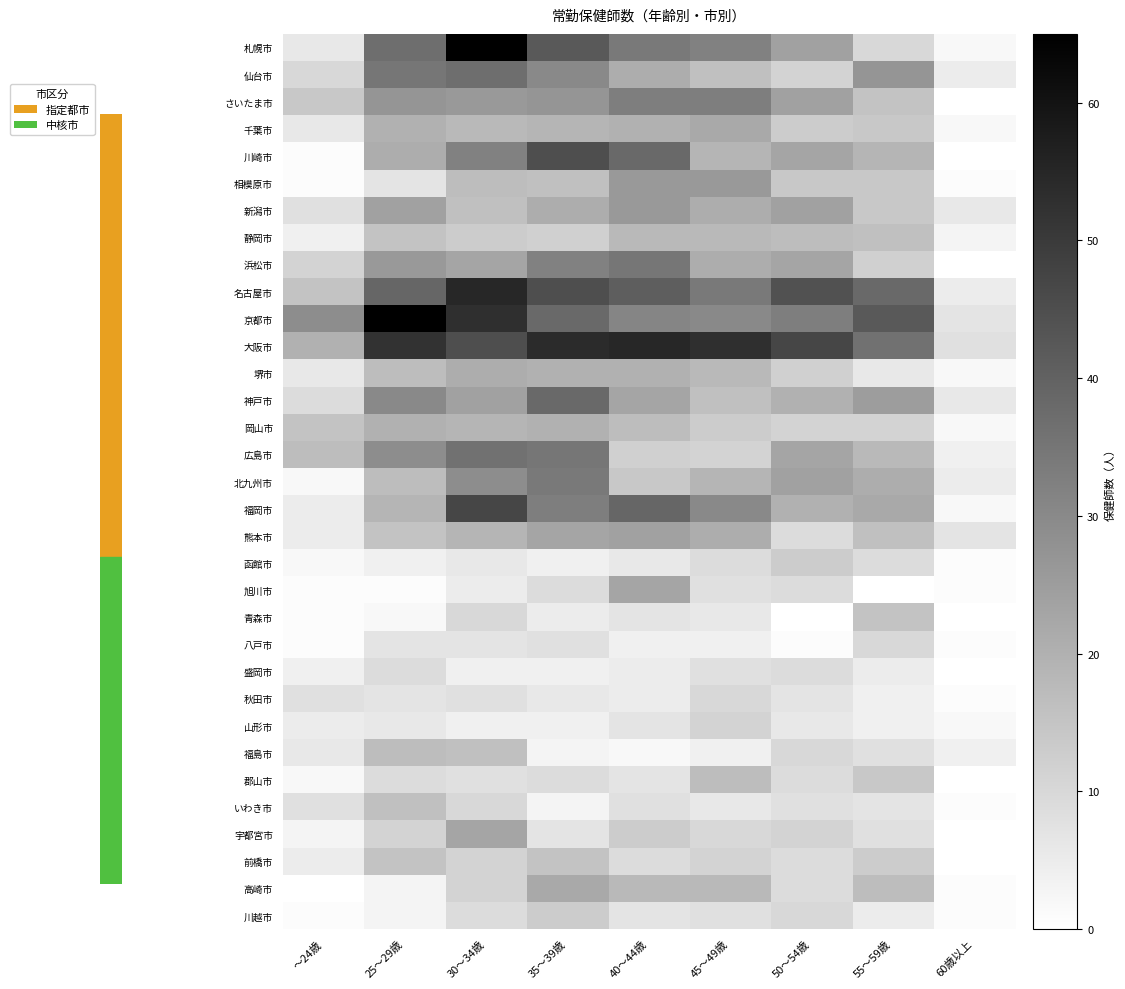

Which series has the largest total across all categories?

大阪市